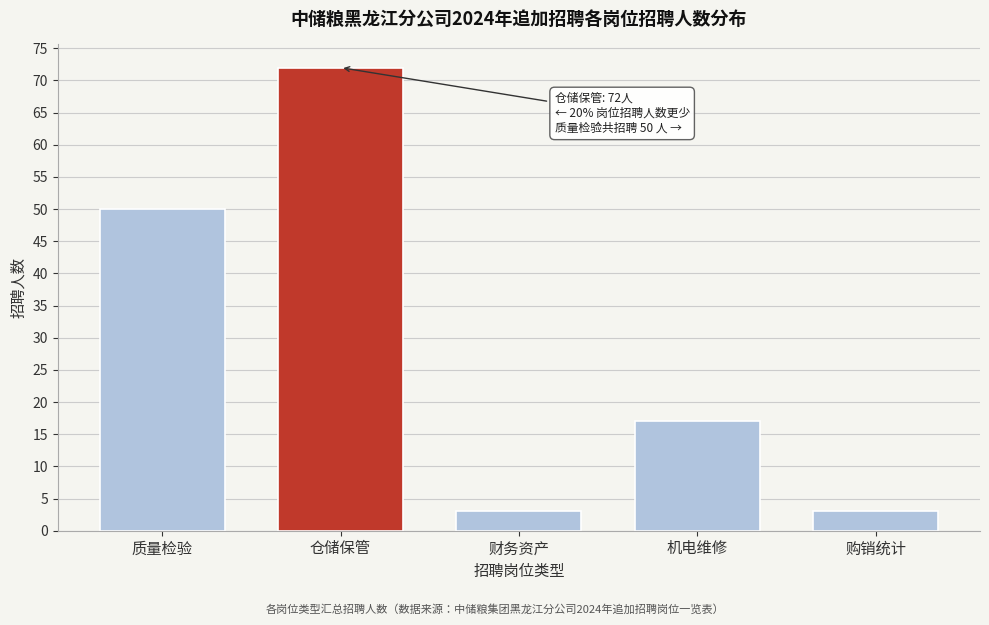

Reading right to left, transcribe all the data shown in this chart.

3	17	3	72	50